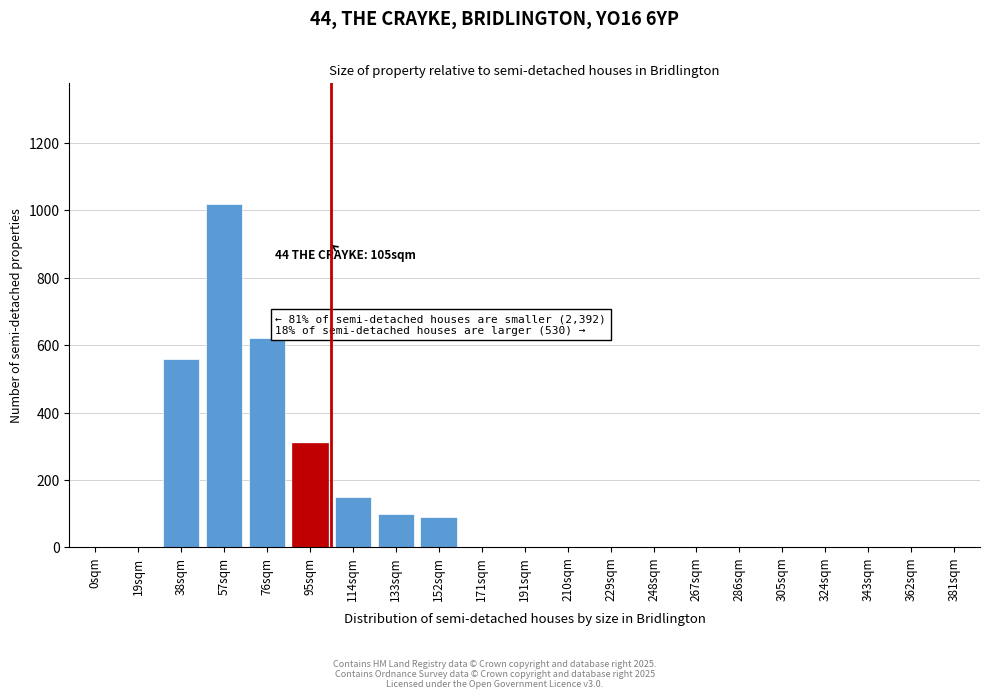

Reading left to right, what are all the values shown in this chart?

0sqm=0	19sqm=0	38sqm=560	57sqm=1020	76sqm=620	95sqm=310	114sqm=150	133sqm=100	152sqm=90	171sqm=0	191sqm=0	210sqm=0	229sqm=0	248sqm=0	267sqm=0	286sqm=0	305sqm=0	324sqm=0	343sqm=0	362sqm=0	381sqm=0